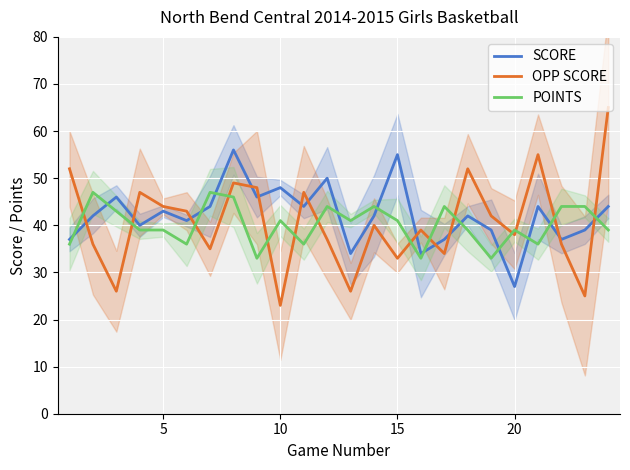

What is the lowest value of the SCORE series?

27